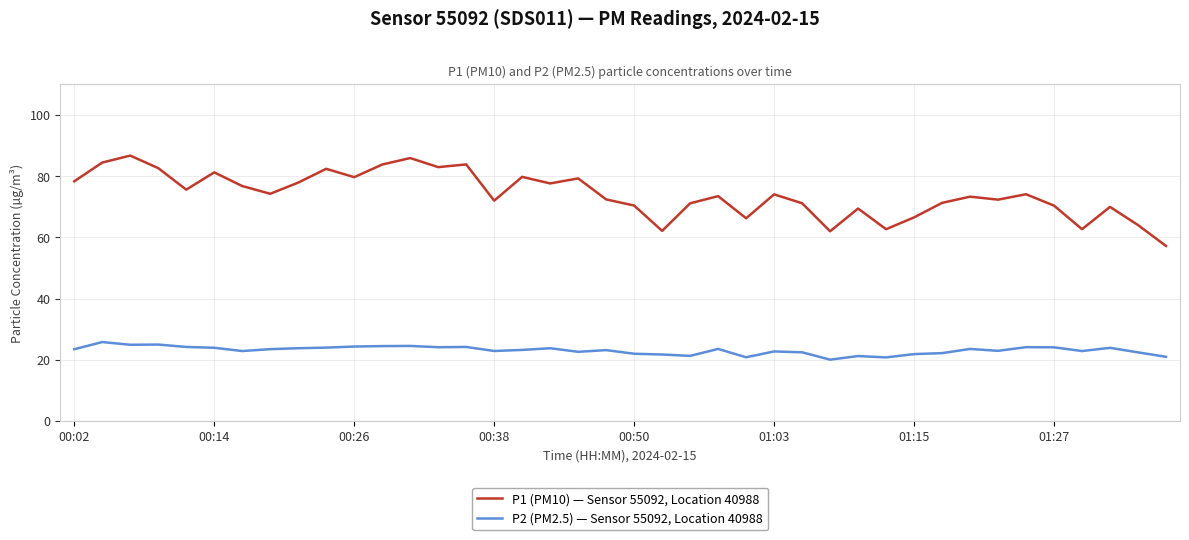

What is the minimum value shown in the chart?

20.0